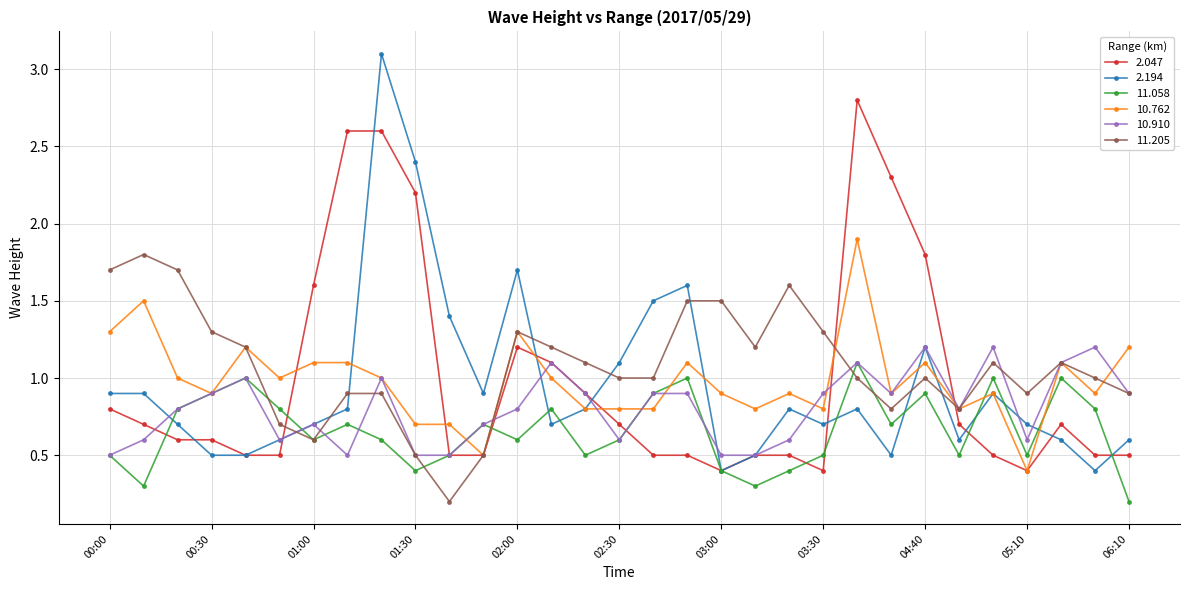

List the series in order of their peak value, lowest first.

11.058, 10.910, 11.205, 10.762, 2.047, 2.194